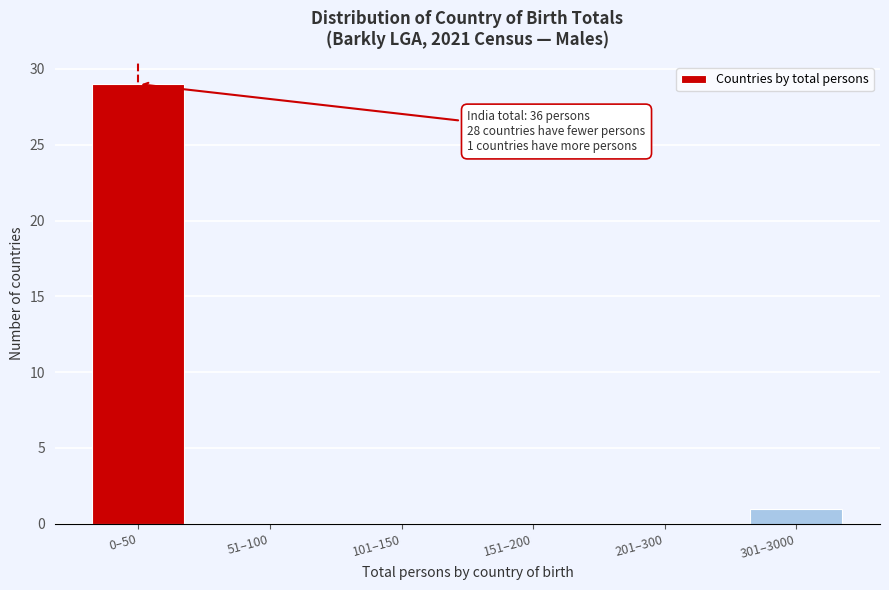

Reading left to right, list all the values displayed in this chart.

0–50=29	51–100=0	101–150=0	151–200=0	201–300=0	301–3000=1